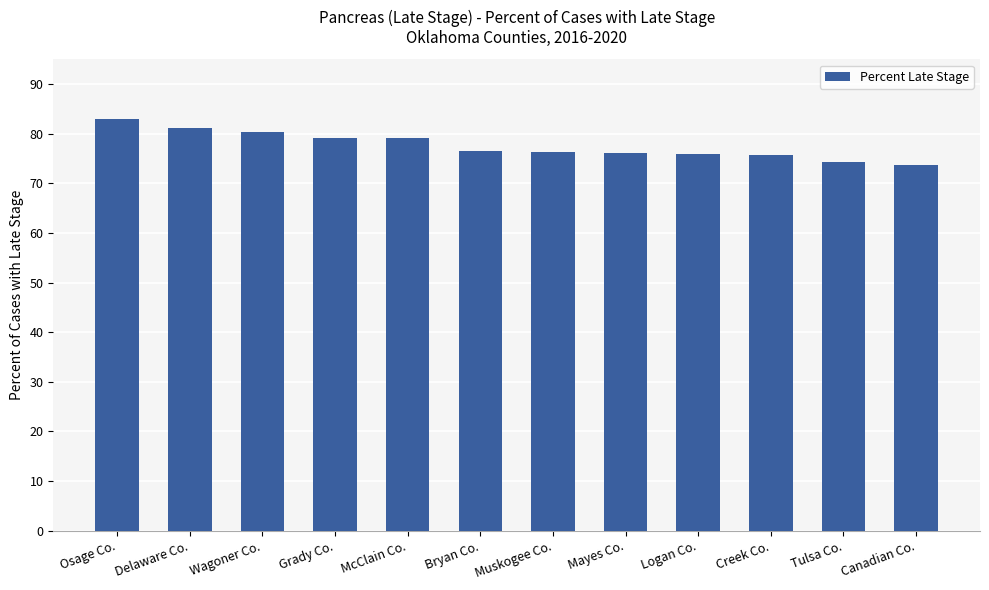

The value at Bryan Co. is 134.0. True or false?

False